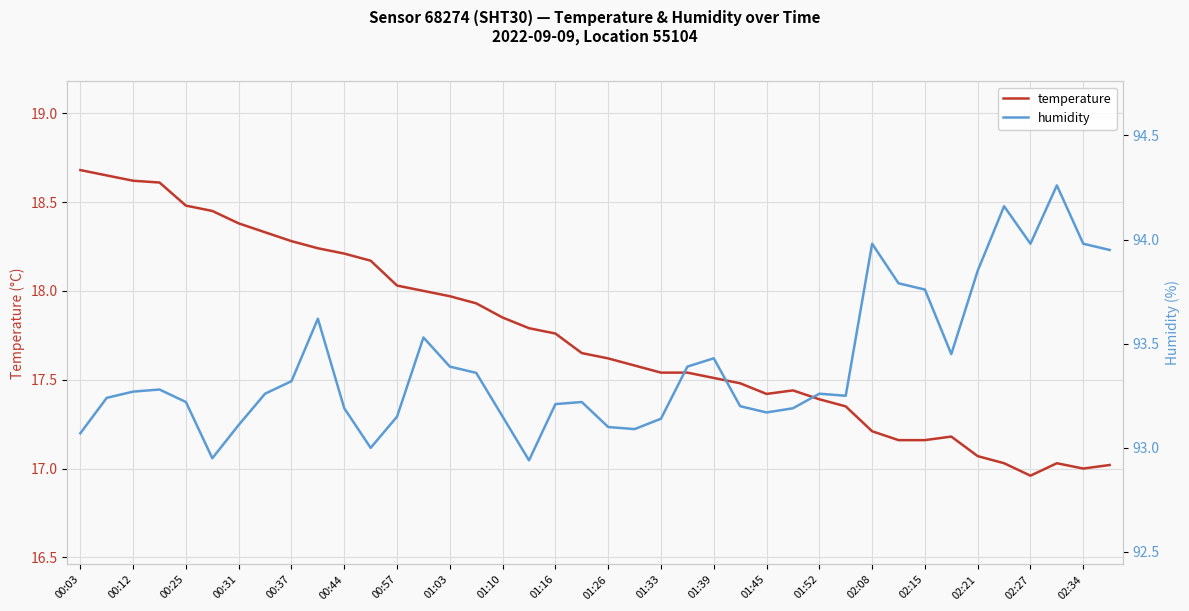

What value does the temperature series have at 37?

17.0